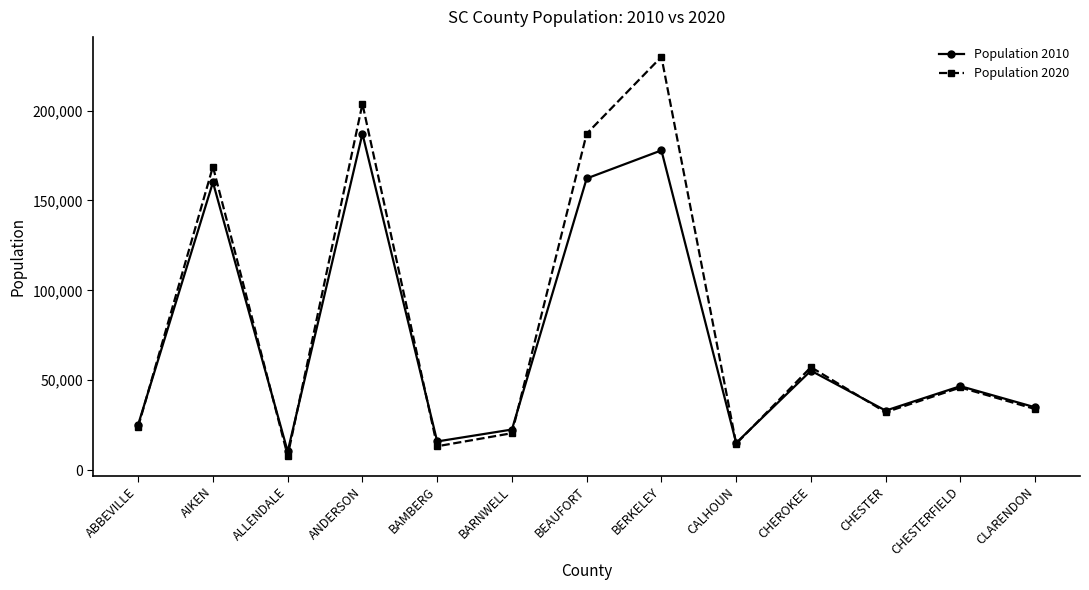

At which category is the sum across all series the highest?

BERKELEY